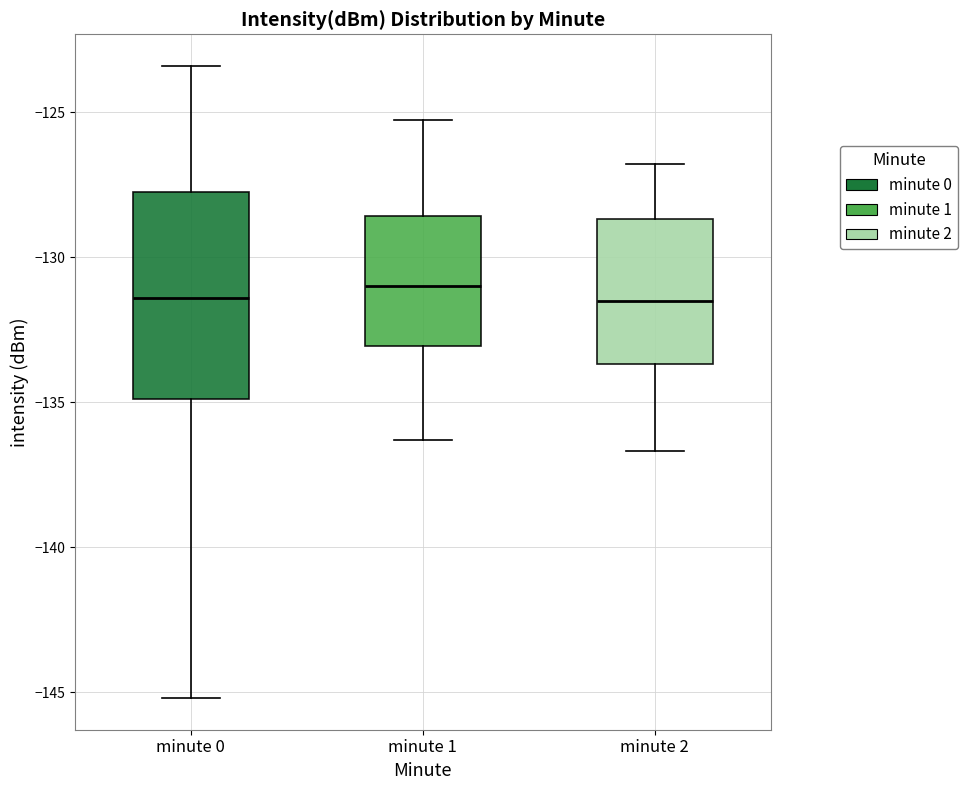

Reading left to right, transcribe this box plot: for each box, give where its median line is, the range the box spans, and where its two whiskers end, as read against the y-axis. The values are not printed on the chart, so give them approximately, as read against the axis.

minute 0: median -131.5, box -135.0 to -128.0, whiskers -145.0 to -123.5
minute 1: median -131.0, box -133.0 to -128.5, whiskers -136.5 to -125.5
minute 2: median -131.5, box -133.5 to -128.5, whiskers -136.5 to -127.0